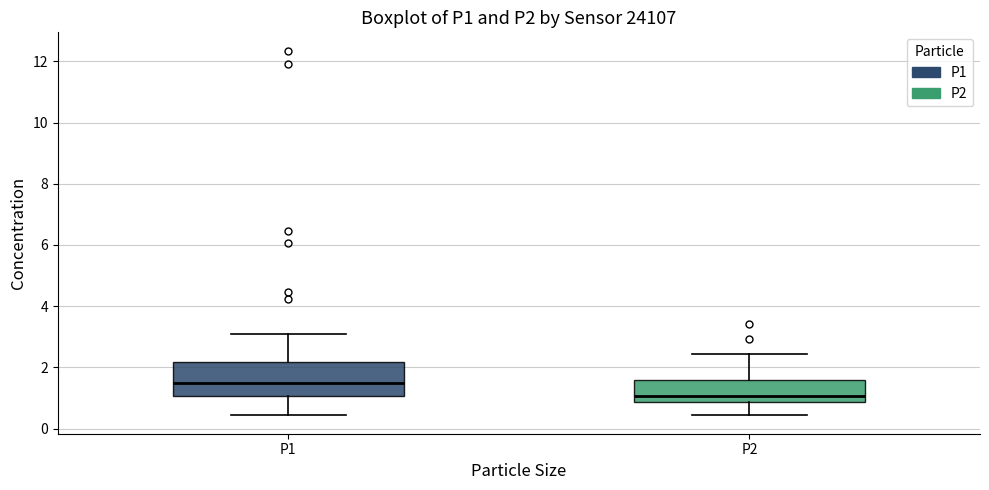

Reading left to right, read every box against the y-axis: the position of its median line, the range the box covers, and the ends of its whiskers. The values are not printed on the chart, so give them approximately, as read against the axis.

P1: median 1.6, box 1.0 to 2.2, whiskers 0.4 to 3.2
P2: median 1.0, box 0.8 to 1.6, whiskers 0.4 to 2.4